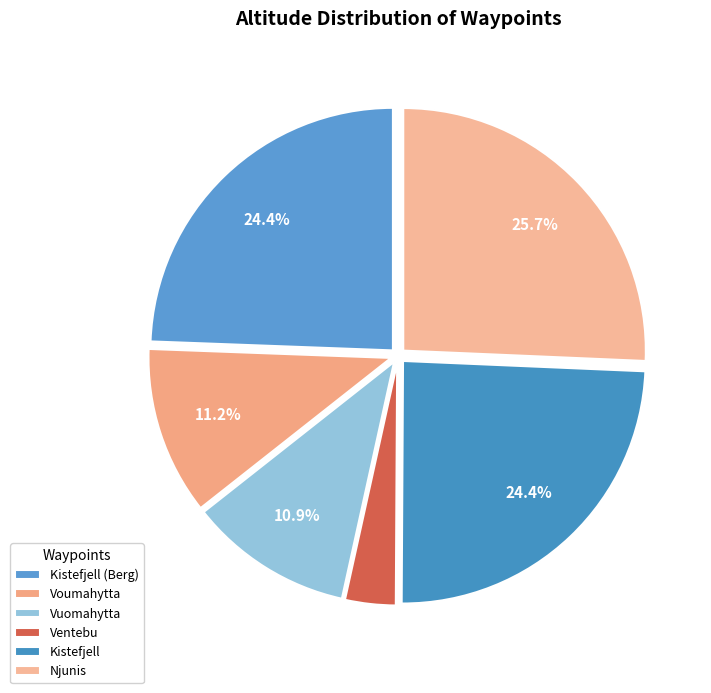

What percentage is the Voumahytta slice, to the nearest percent?

11%